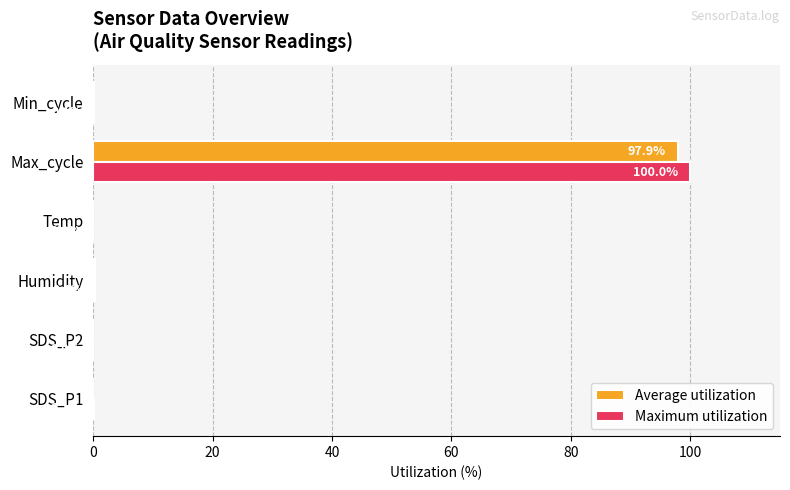

How many positive values does the Average utilization series have?

5